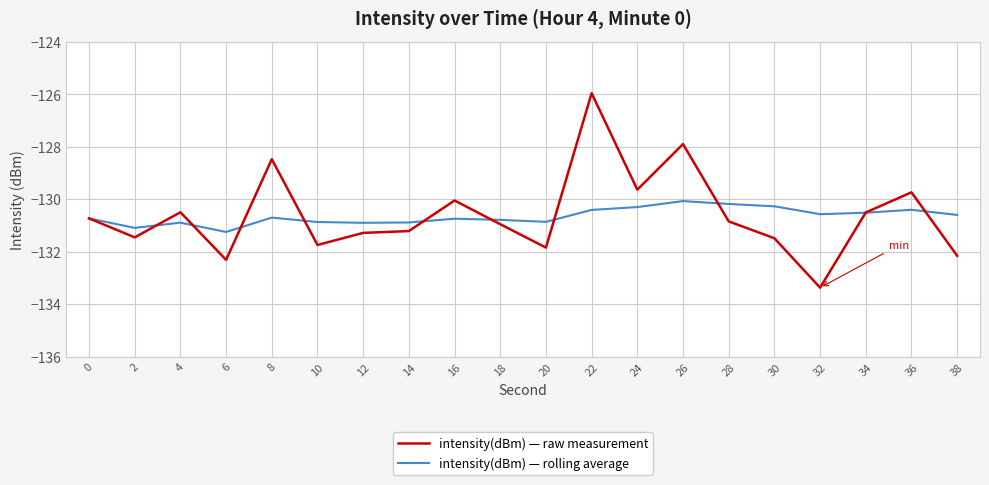

At which label does intensity(dBm) — rolling average reach its minimum?

6